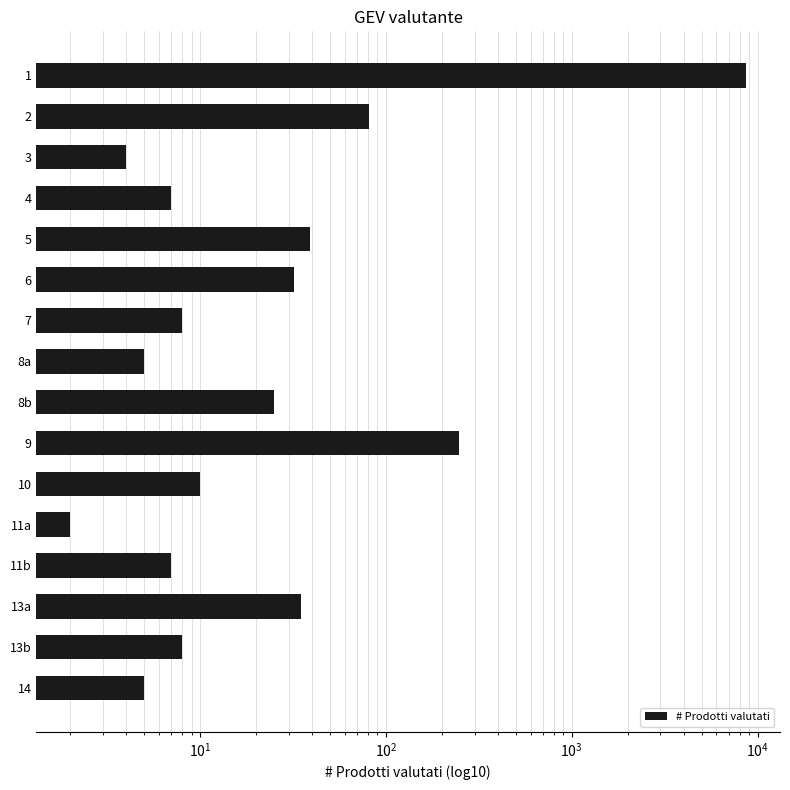

Is it true that the value at 7 is 4?

False